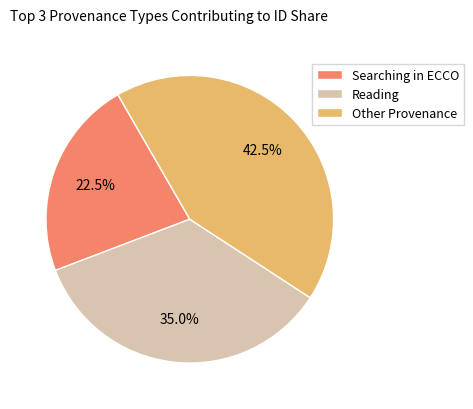

Which slice is the largest?

Other Provenance